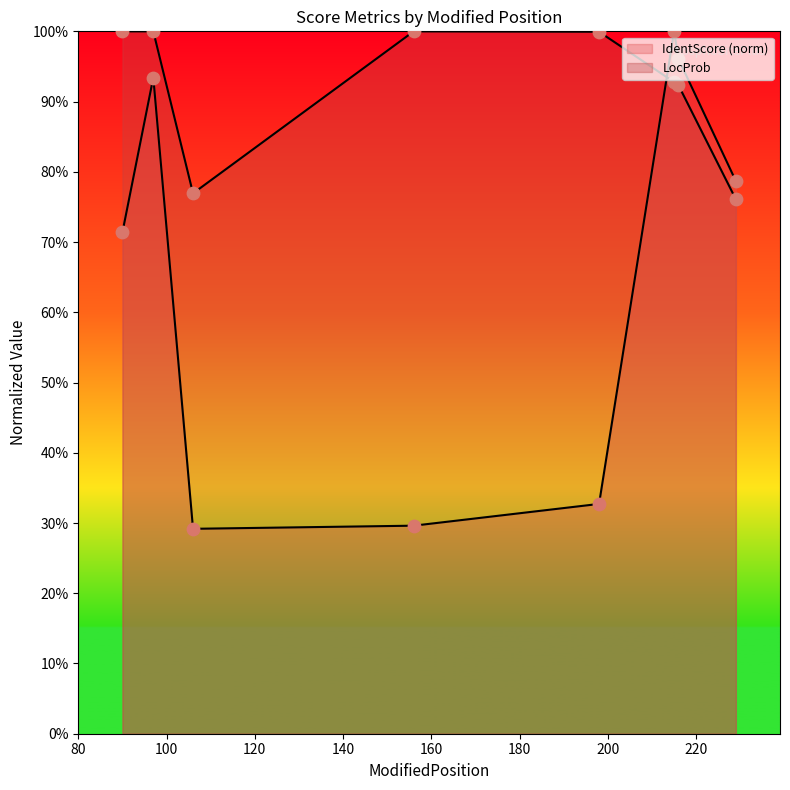

Which series reaches the maximum Y coordinate?

IdentScore